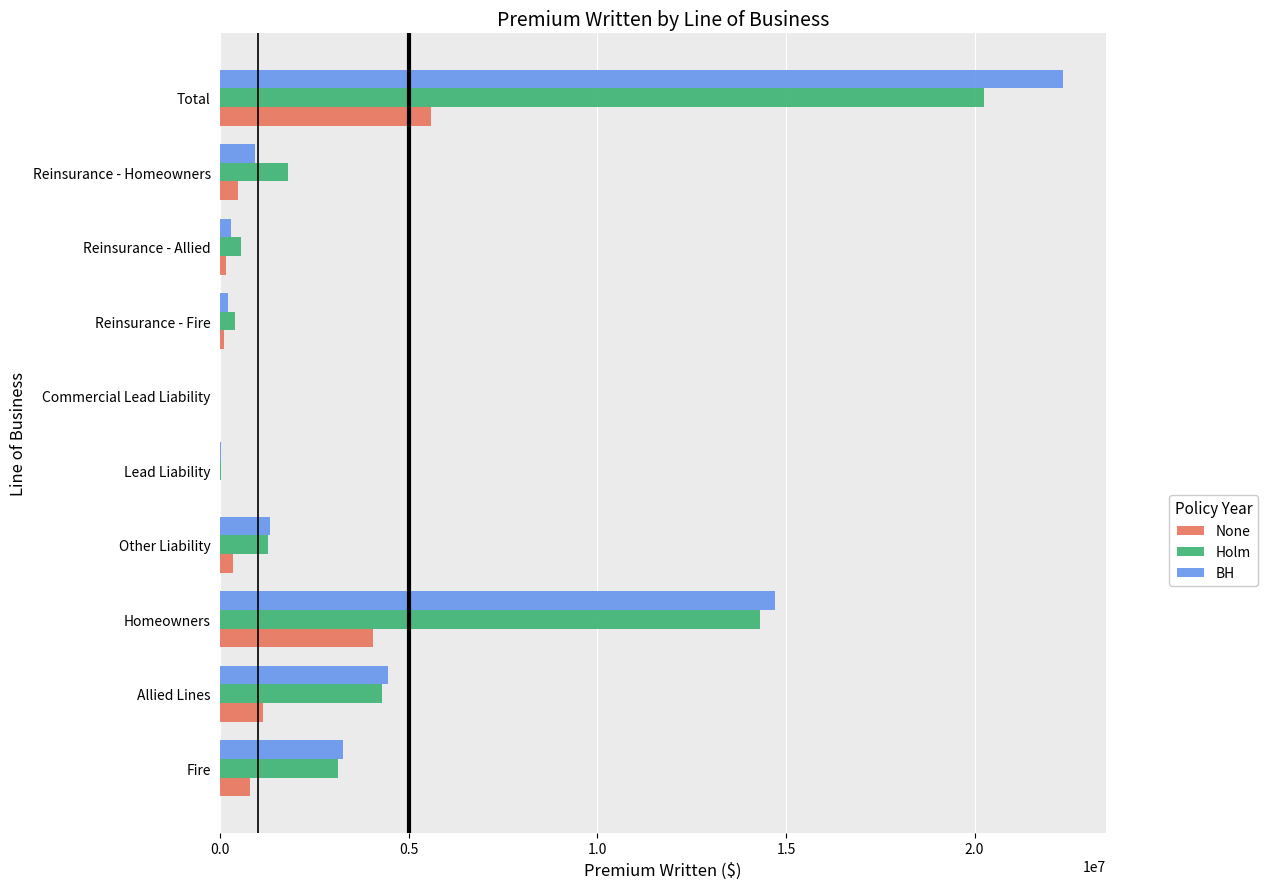

At which label does BH reach its peak?

Total